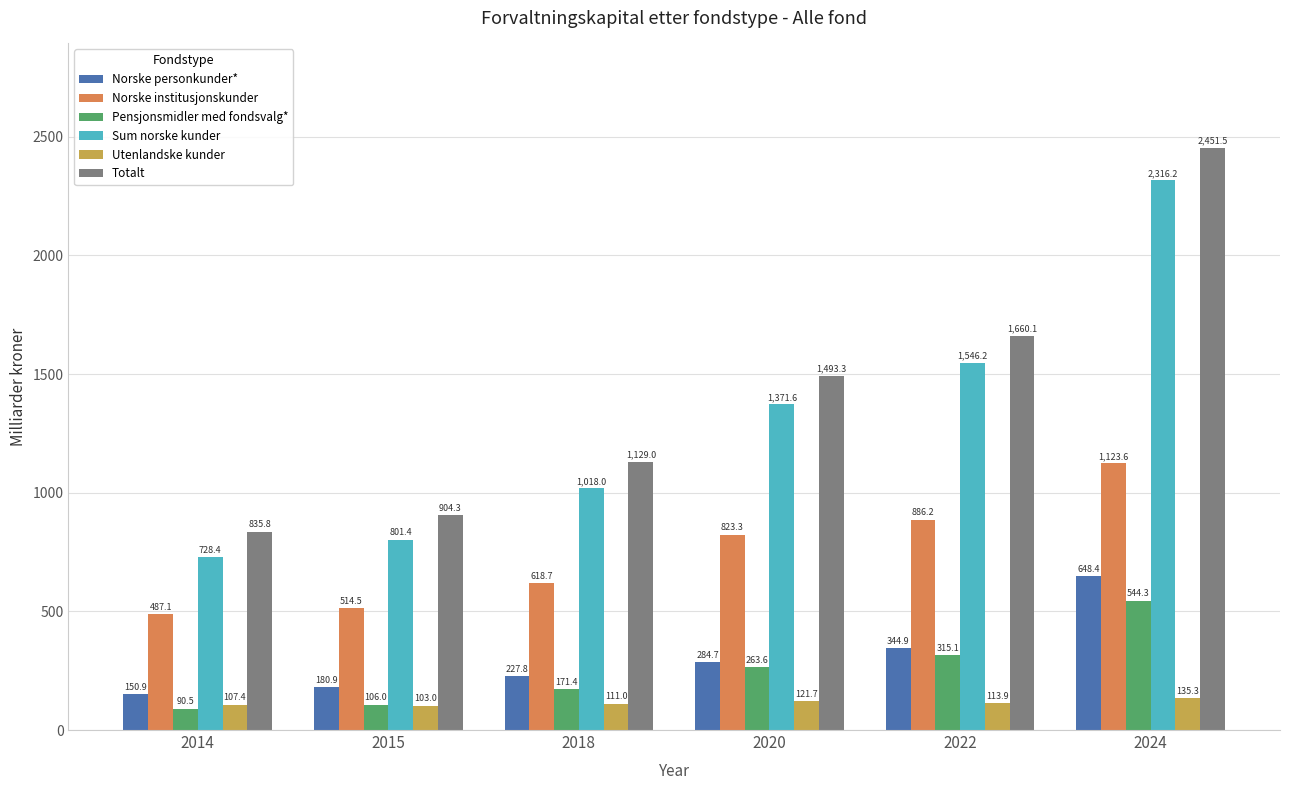

How many distinct data groups are displayed?

6